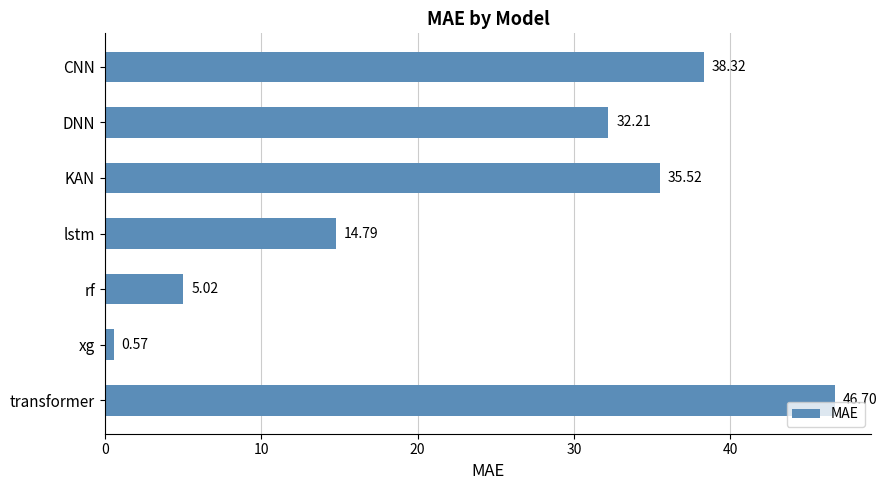

Rank the categories by value from lowest to highest.

xg, rf, lstm, DNN, KAN, CNN, transformer